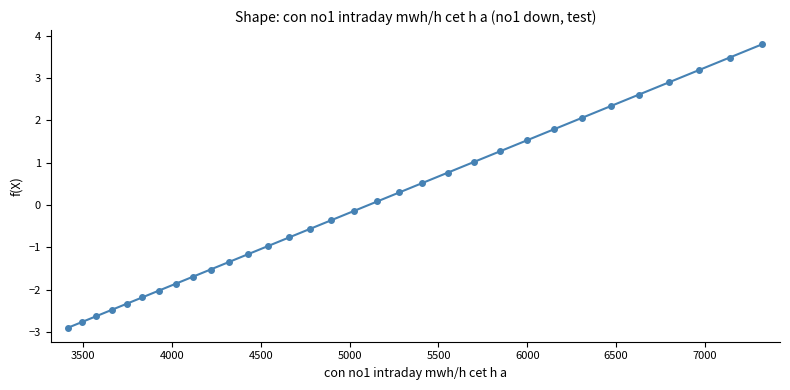

How many lines are shown in the chart?

1